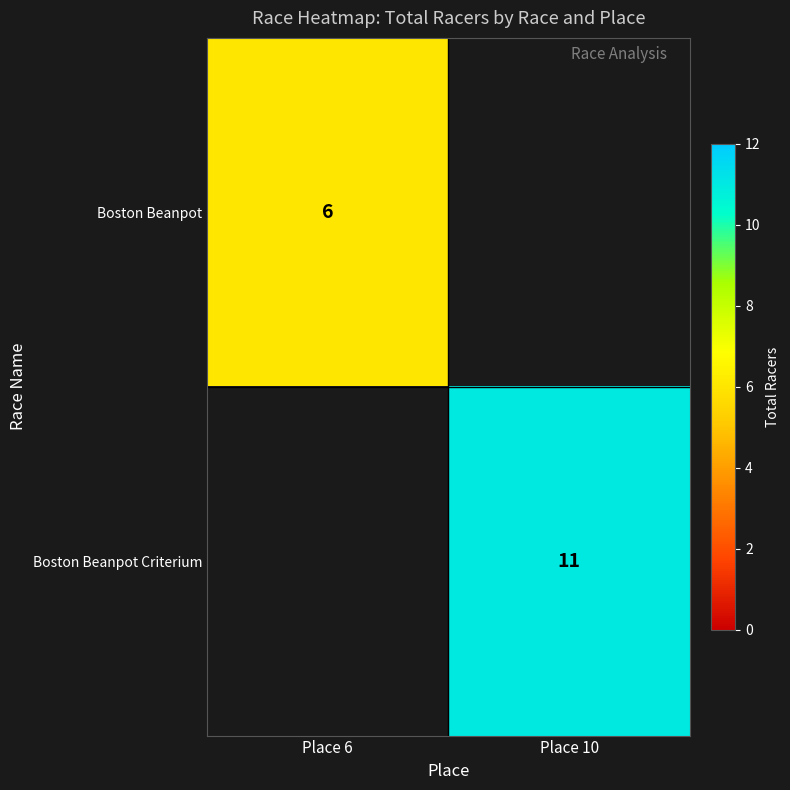

Which category has the lowest value across all series?

Place 6